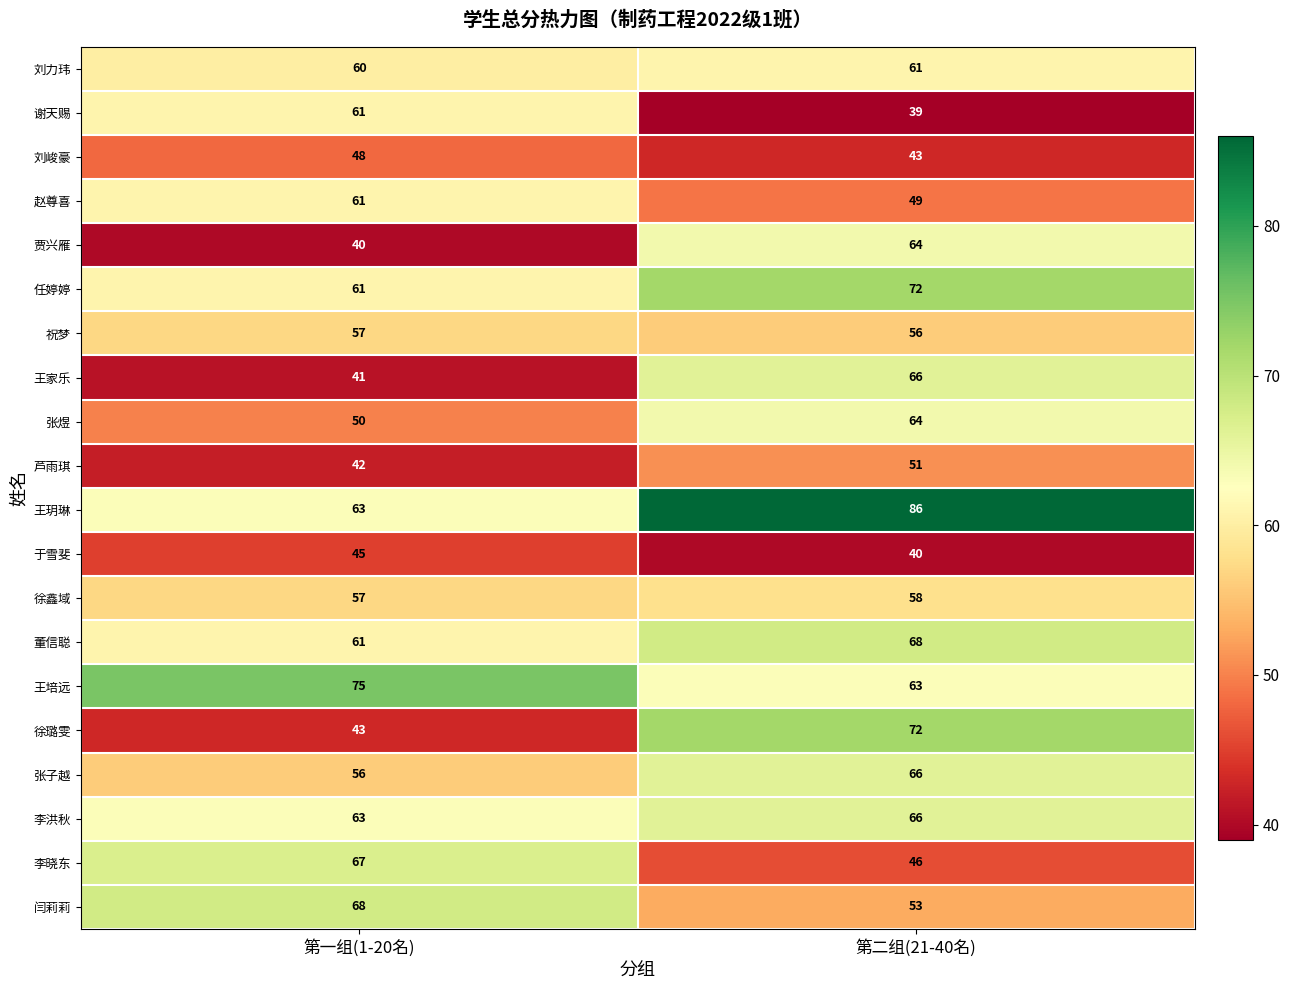

At which label is 刘峻豪 closest to 45?

第二组(21-40名)